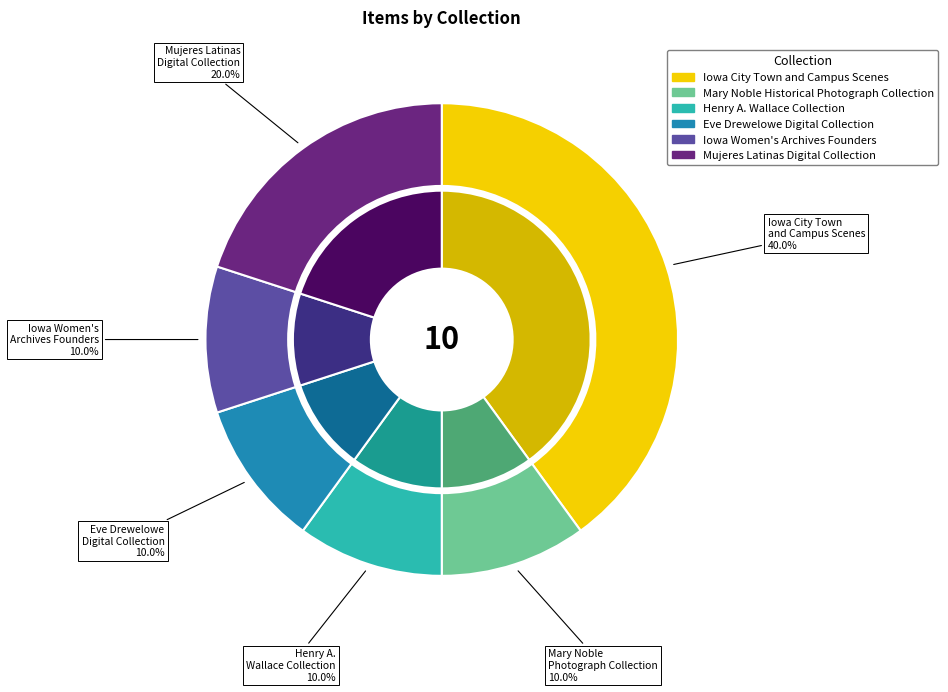

To the nearest percent, what is the difference between the Iowa City Town and Campus Scenes and Iowa Women's Archives Founders slice percentages?

30%